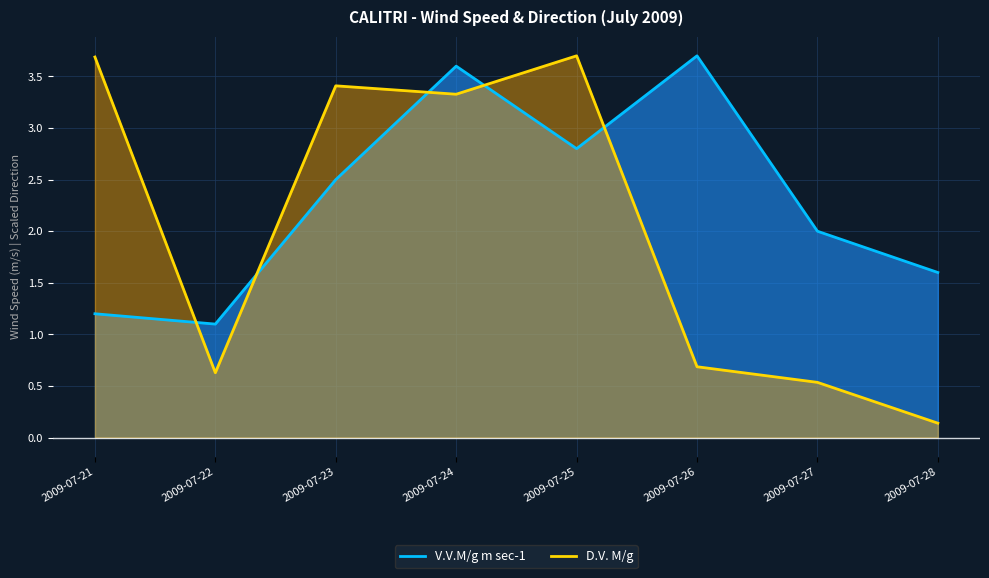

Which series has the widest spread of values?

D.V. M/g